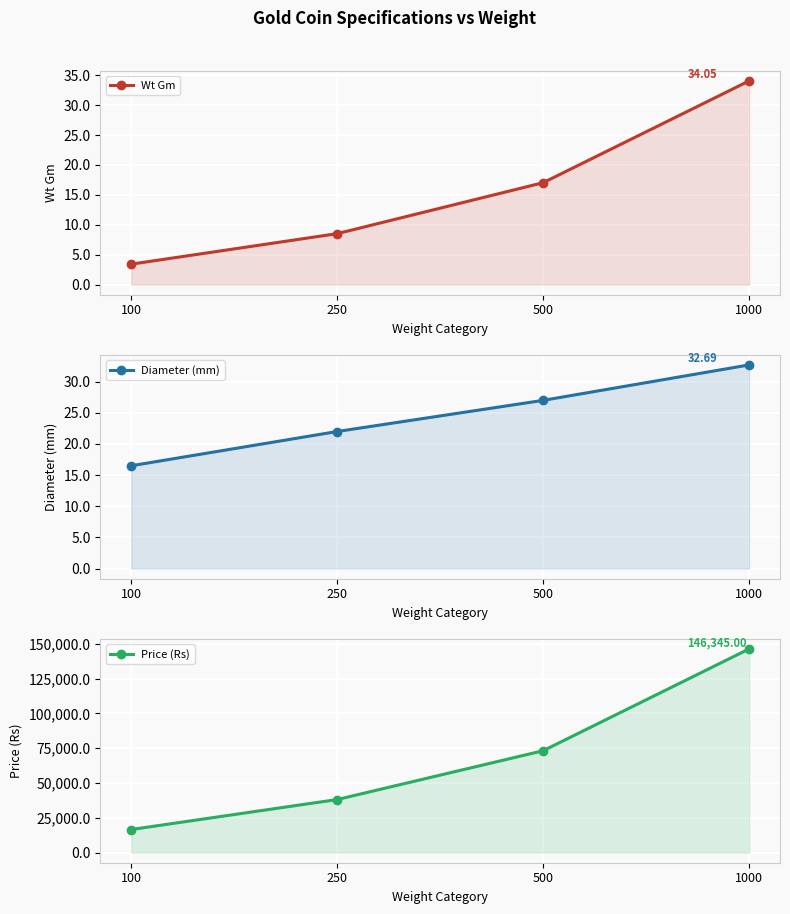

True or false: Diameter (mm) and Wt Gm intersect in this chart.

True